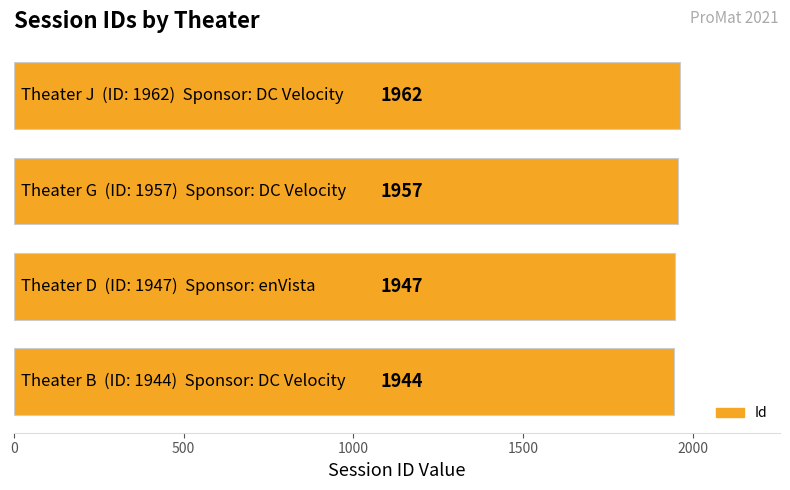

What is the difference between the maximum and minimum values?

18